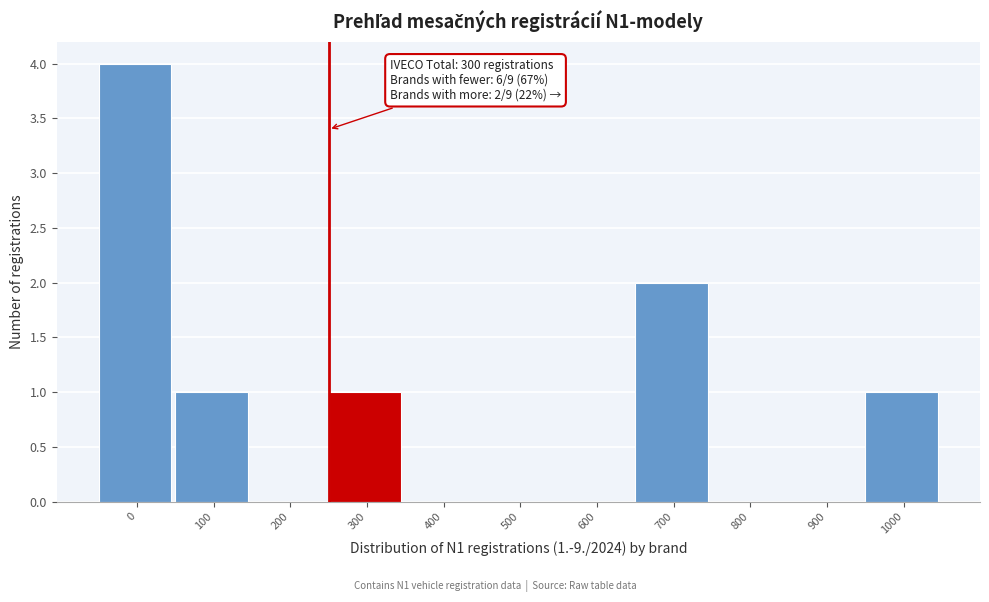

Reading right to left, list all the values displayed in this chart.

1000=1	900=0	800=0	700=2	600=0	500=0	400=0	300=1	200=0	100=1	0=4